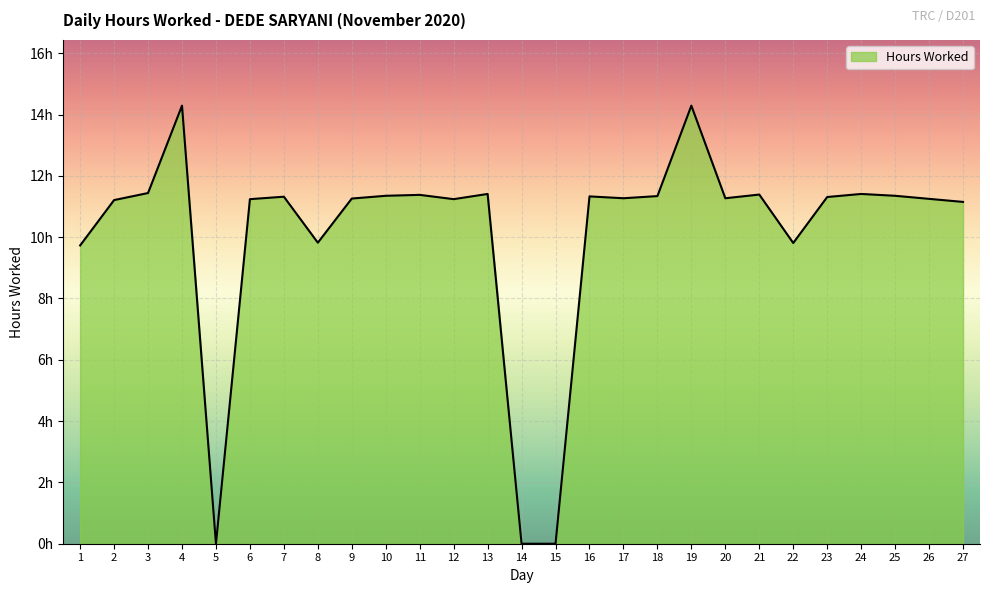

Where is the data nearest to the value 7?

1